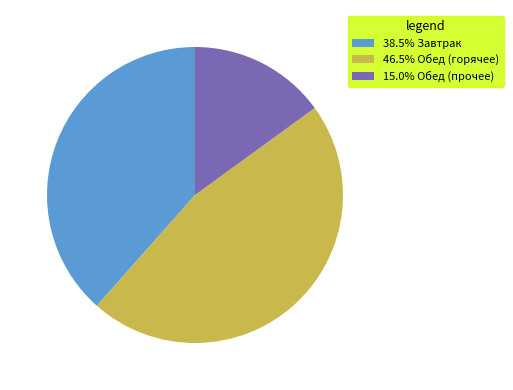

Is the sum of 15.0% Обед (прочее) and 46.5% Обед (горячее) greater than half?

Yes